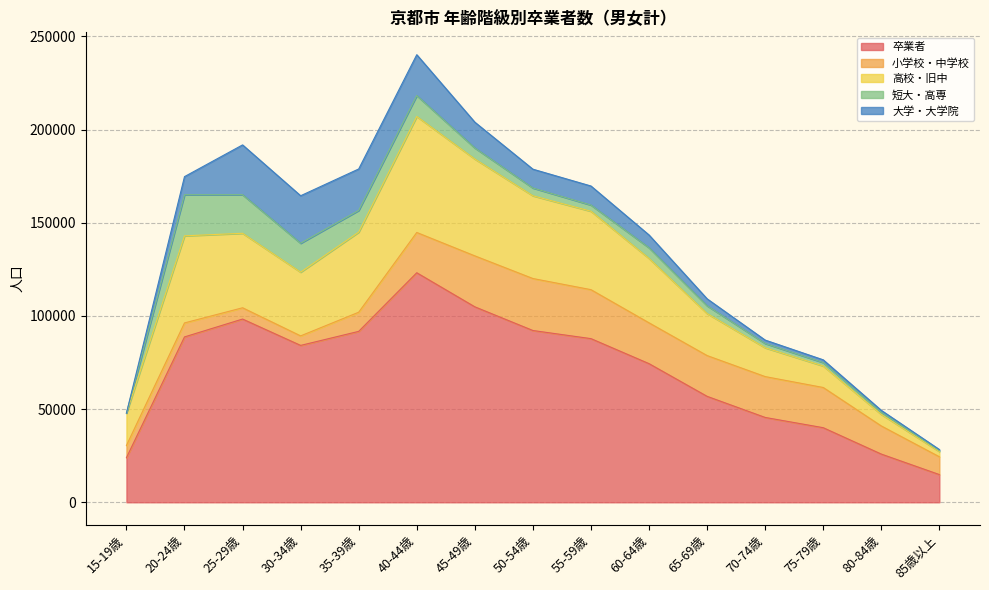

True or false: 大学・大学院 and 卒業者 cross at least once.

False